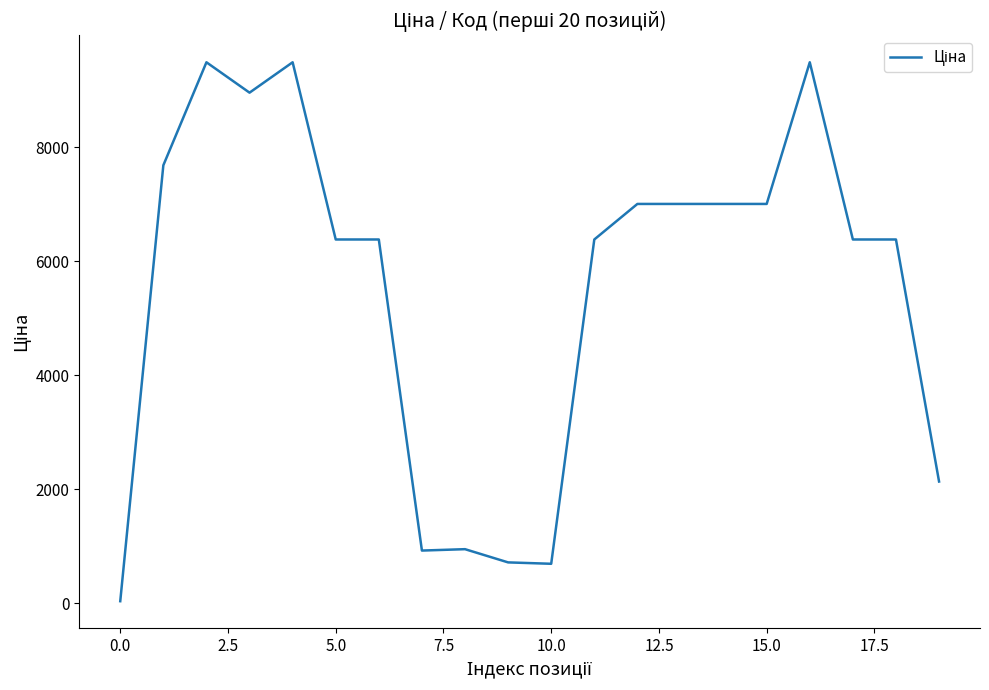

What is the greatest value displayed?

9488.2